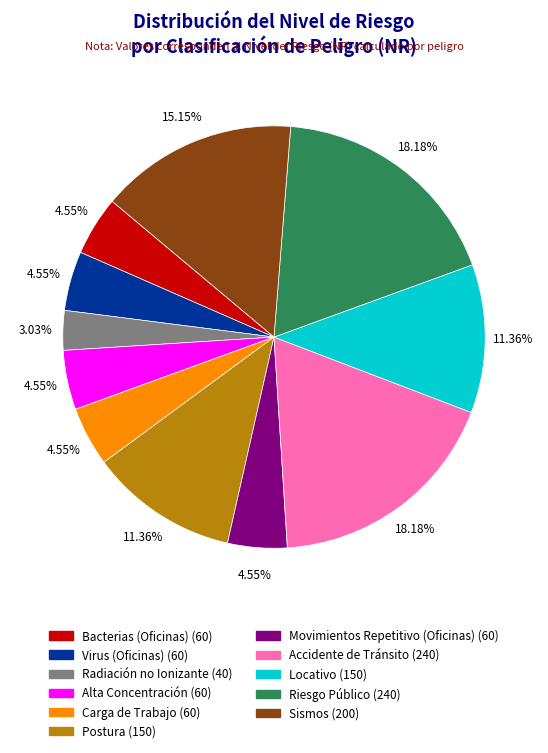

How many slices are in this pie chart?

11